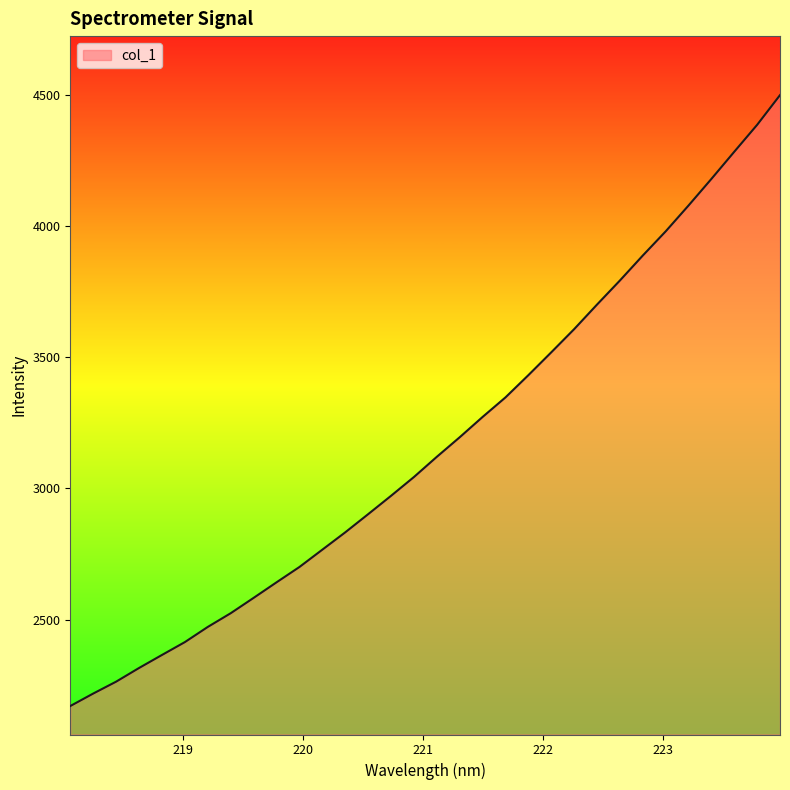

What is the greatest value displayed?

4498.8